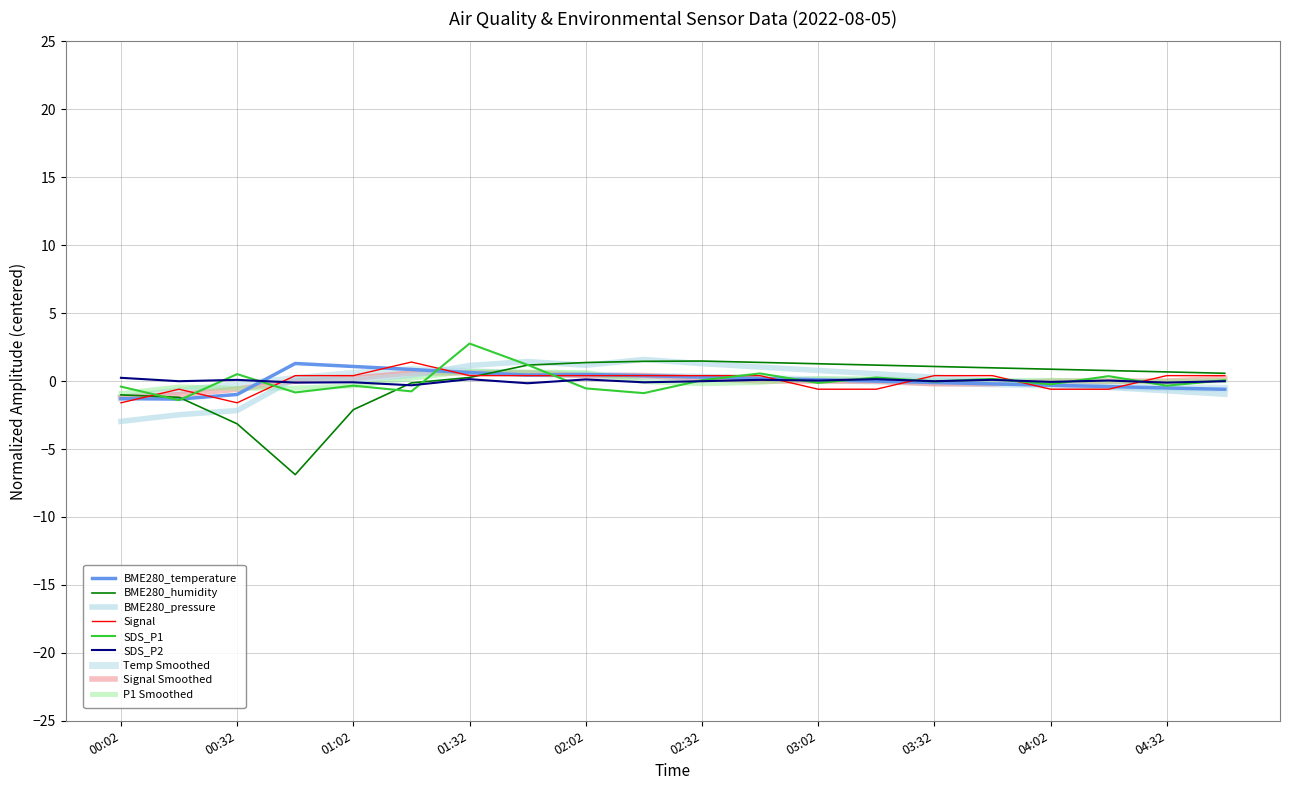

Which series has the widest spread of values?

BME280_humidity